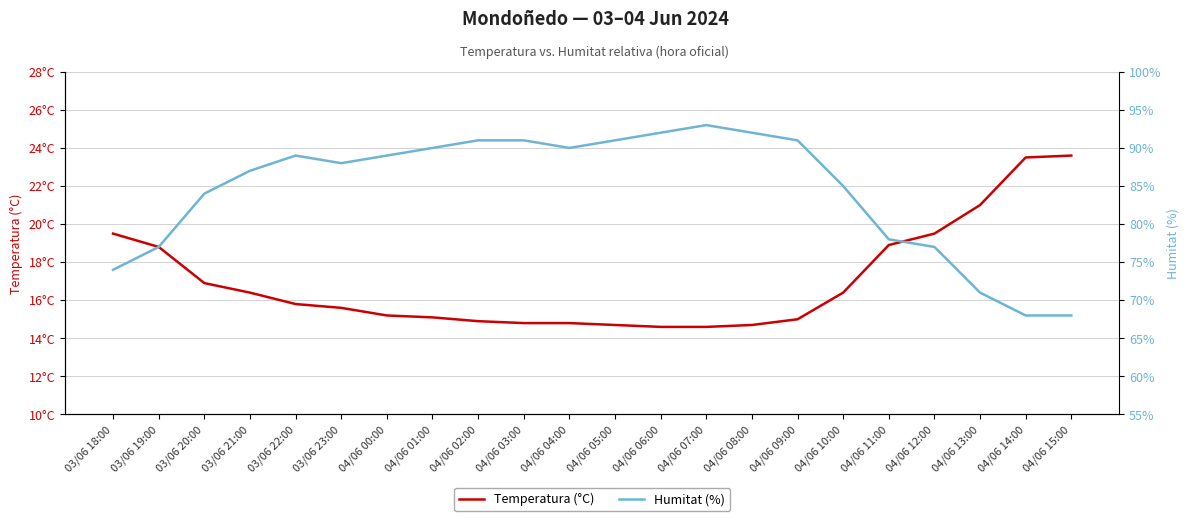

How many distinct data groups are displayed?

2